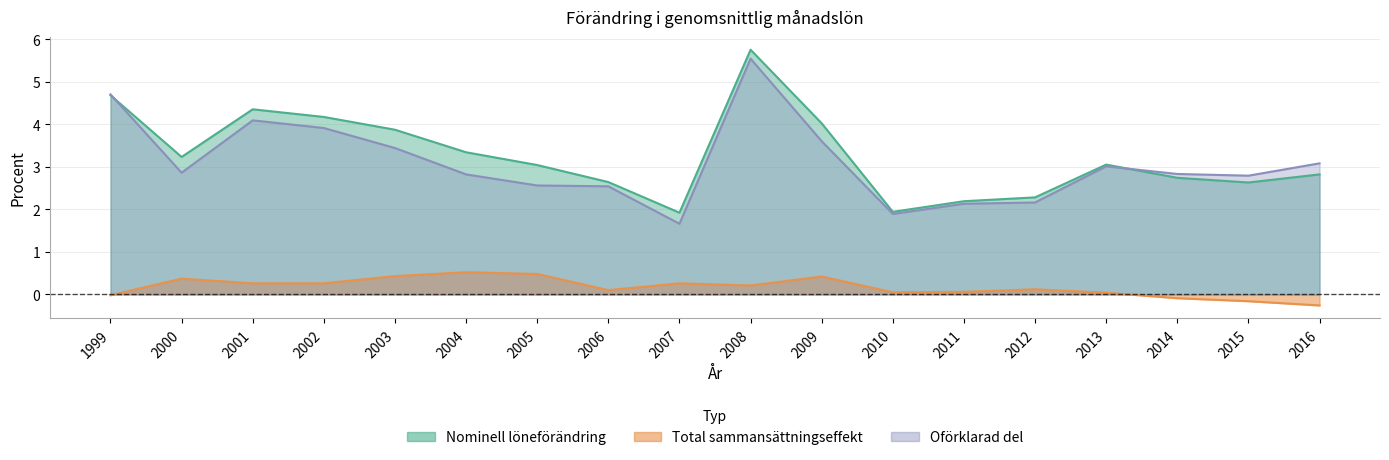

True or false: Nominell löneförändring has a value of 0.9 at 2015.

False